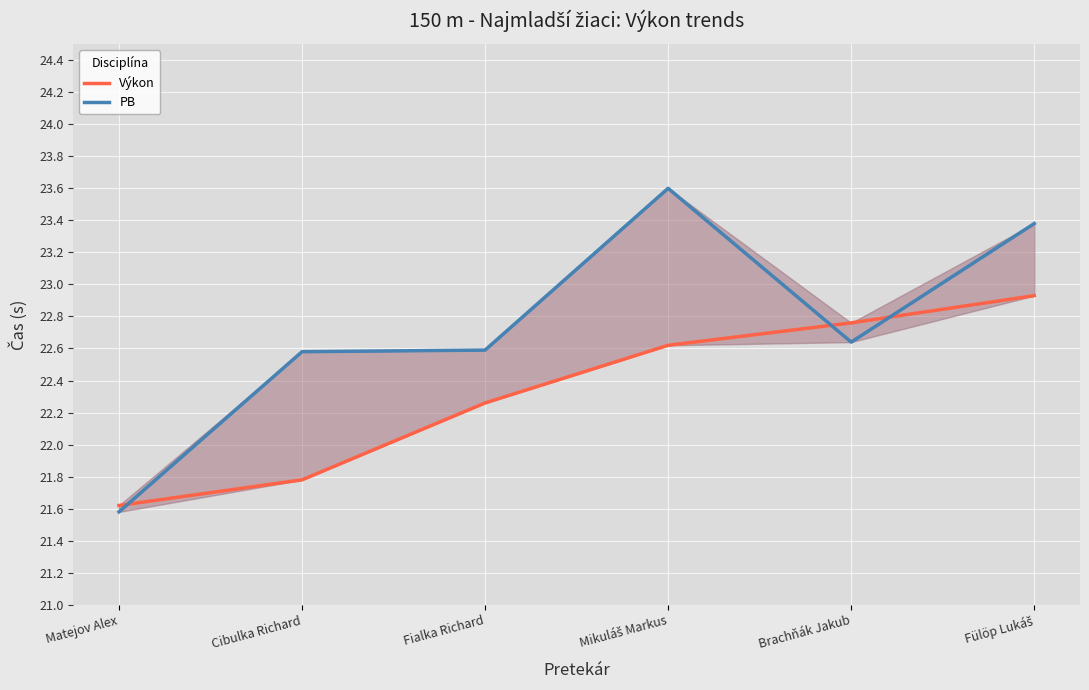

Reading left to right, extract all data points from this chart.

Výkon: 21.6	21.8	22.3	22.6	22.8	22.9
PB: 21.6	22.6	22.6	23.6	22.6	23.4